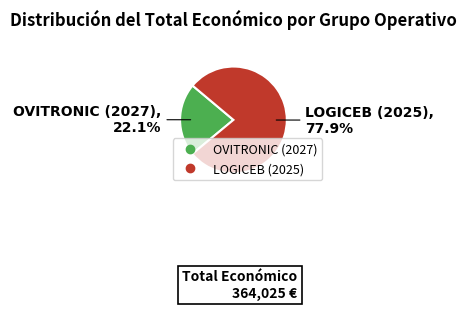

Approximately how many times larger is the value at LOGICEB (2025) compared to OVITRONIC (2027)?

3.5